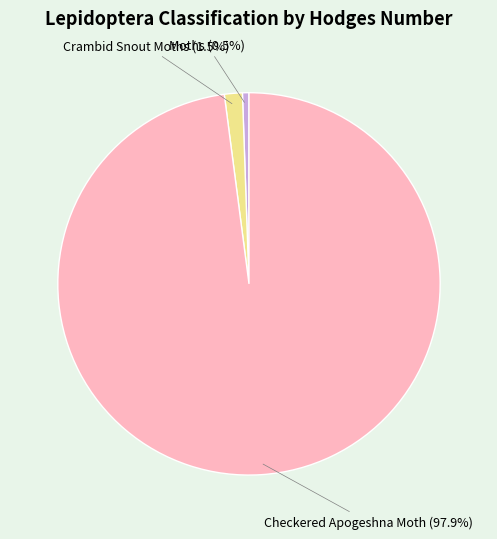

Is there a majority slice in this chart?

Yes